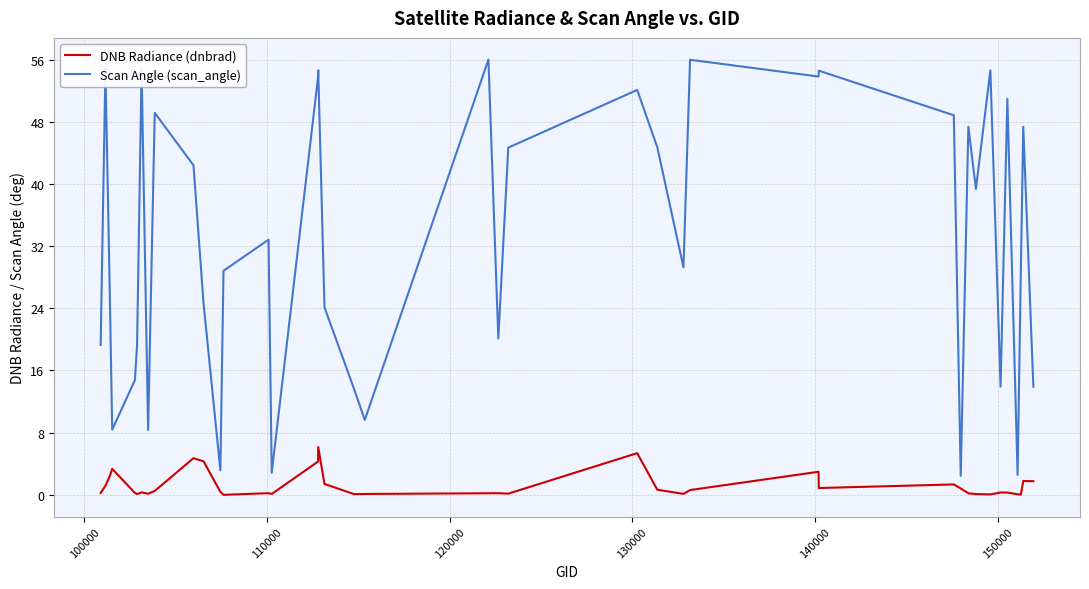

What is the minimum value for Scan Angle (scan_angle)?

2.4